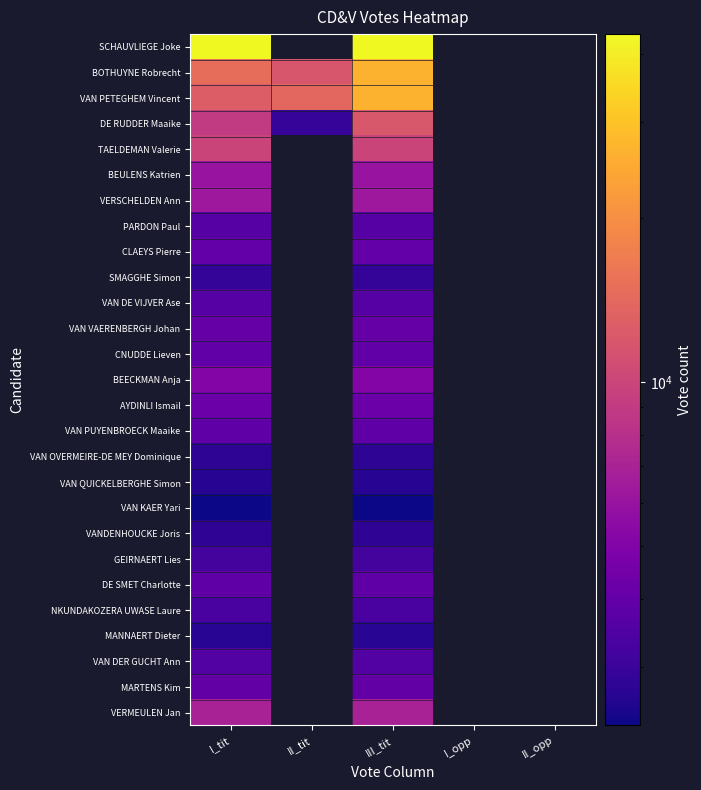

True or false: PARDON Paul has a value of 3633.0 at I_tit.

True